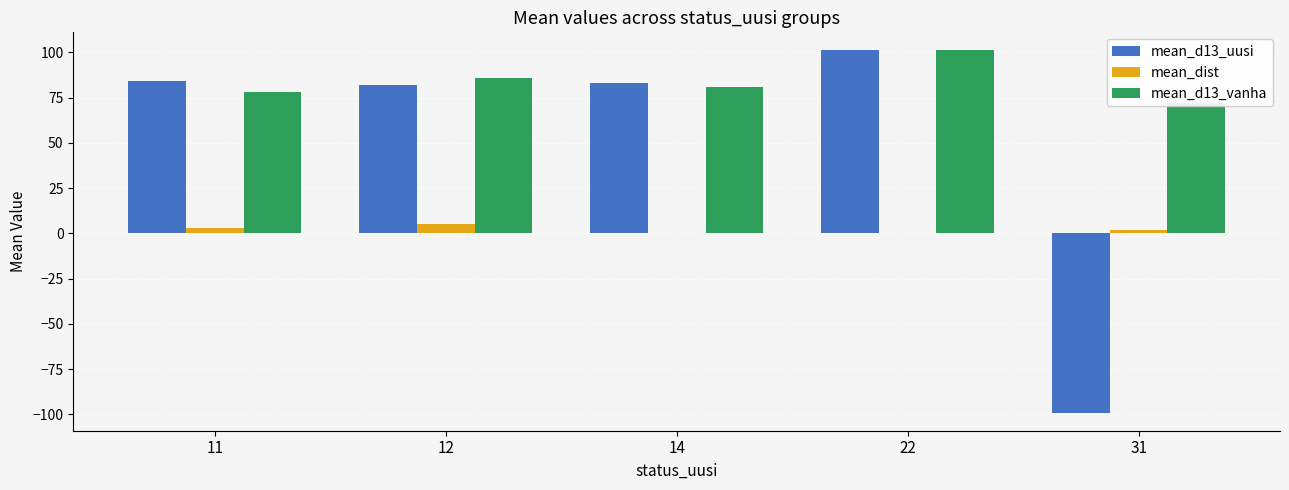

Reading left to right, list all the values displayed in this chart.

mean_d13_uusi: 11=84.2	12=82.0	14=82.8	22=101.0	31=-99.0
mean_dist: 11=2.8	12=5.3	14=0.4	22=0.4	31=1.9
mean_d13_vanha: 11=78.3	12=86.0	14=81.0	22=101.0	31=72.0